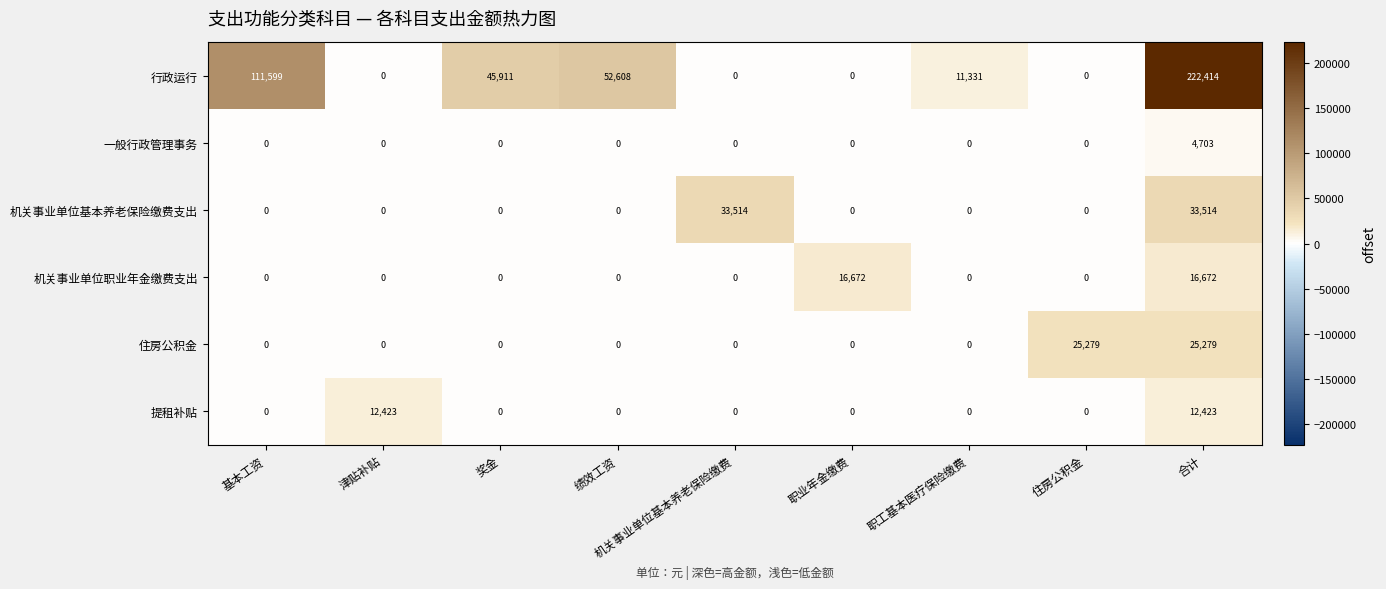

Which series has the widest spread of values?

行政运行